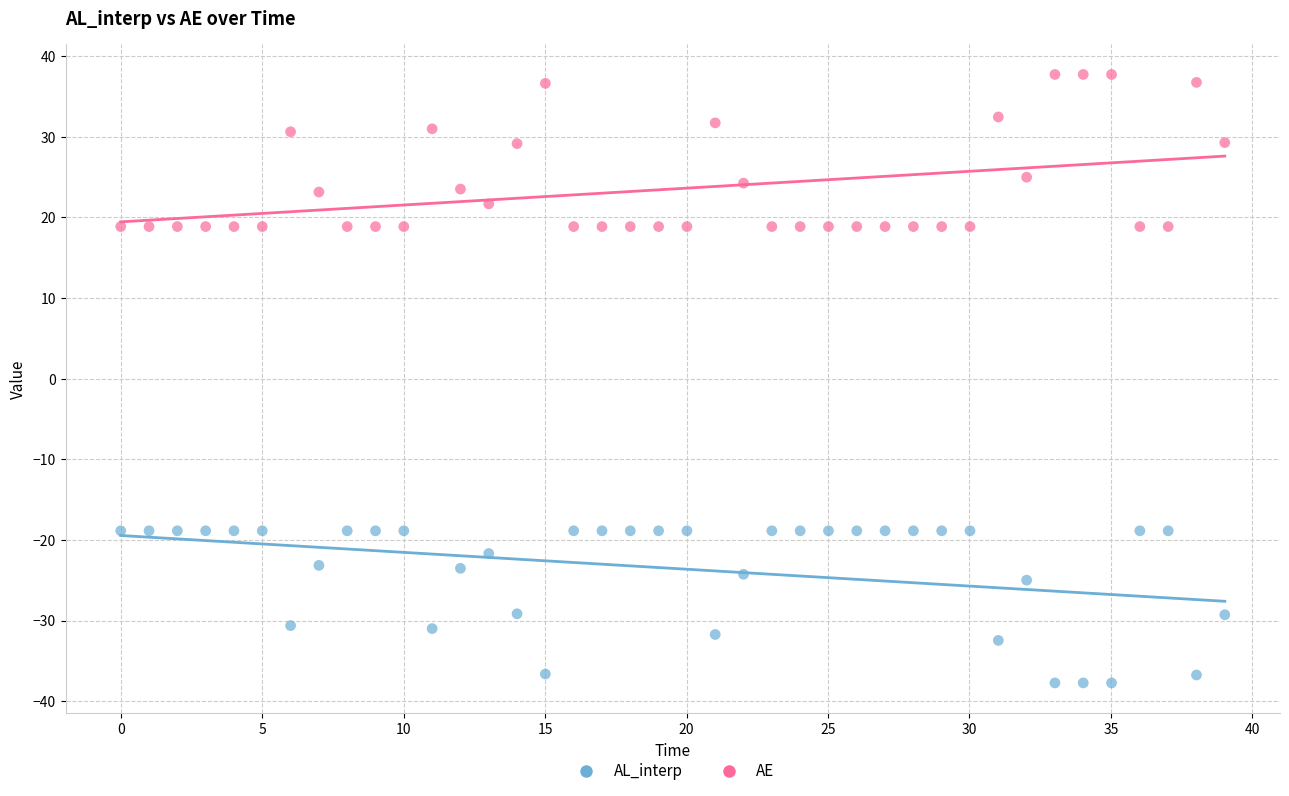

Which series contains the lowest Y value?

AL_interp